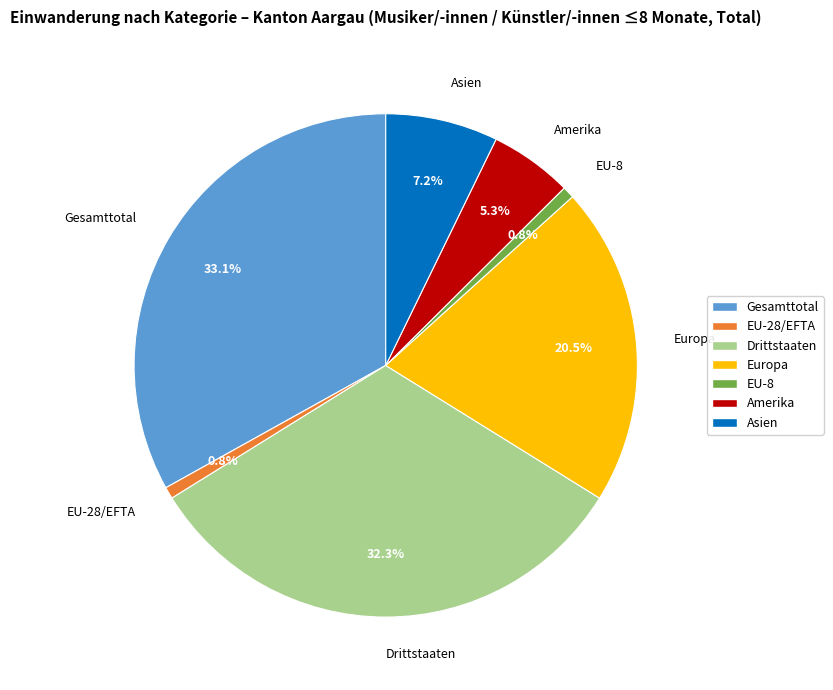

Is there any slice that represents more than half of the pie?

No